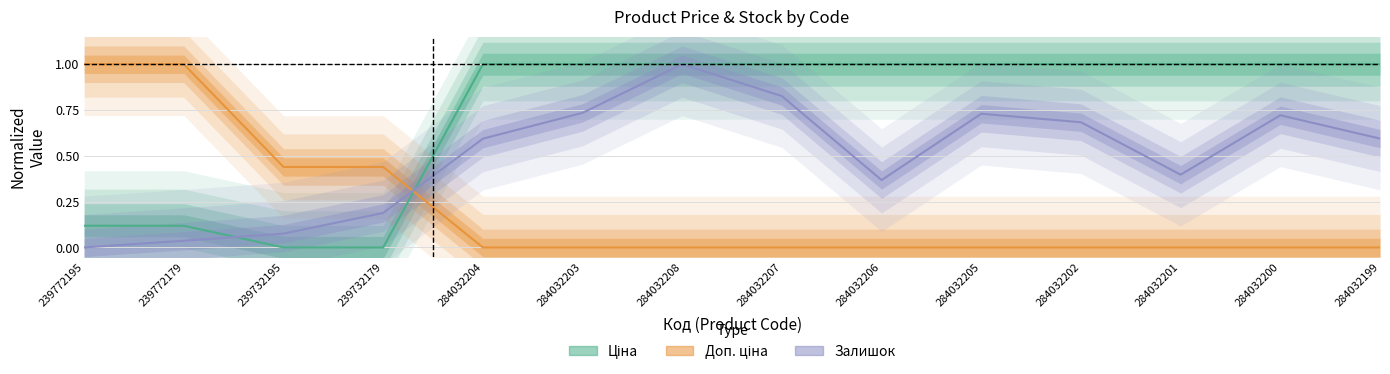

Is it true that Ціна (normalized) equals 1.0 at 284032202?

True